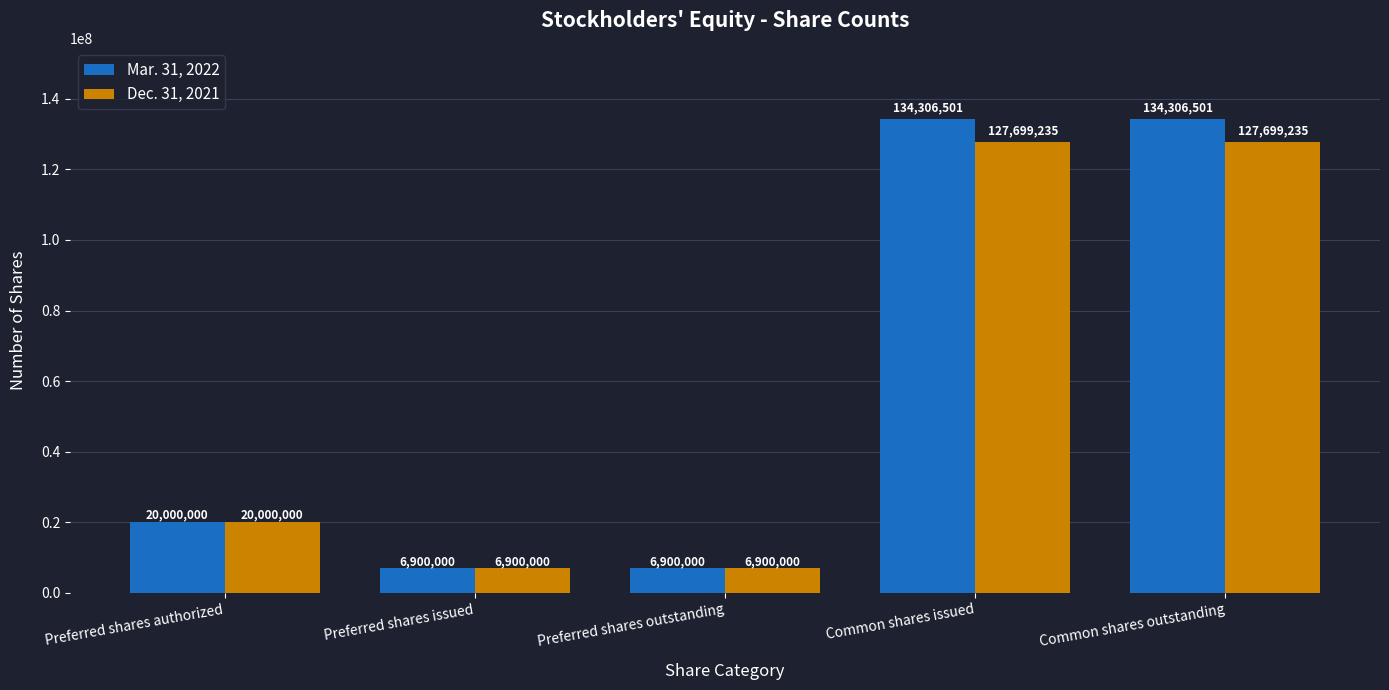

What is the lowest value of the Mar. 31, 2022 series?

6900000